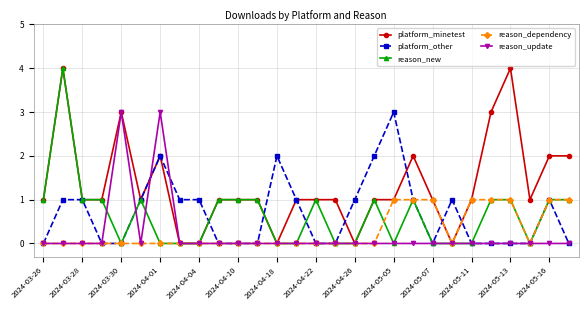

Which series has the largest total across all categories?

platform_minetest